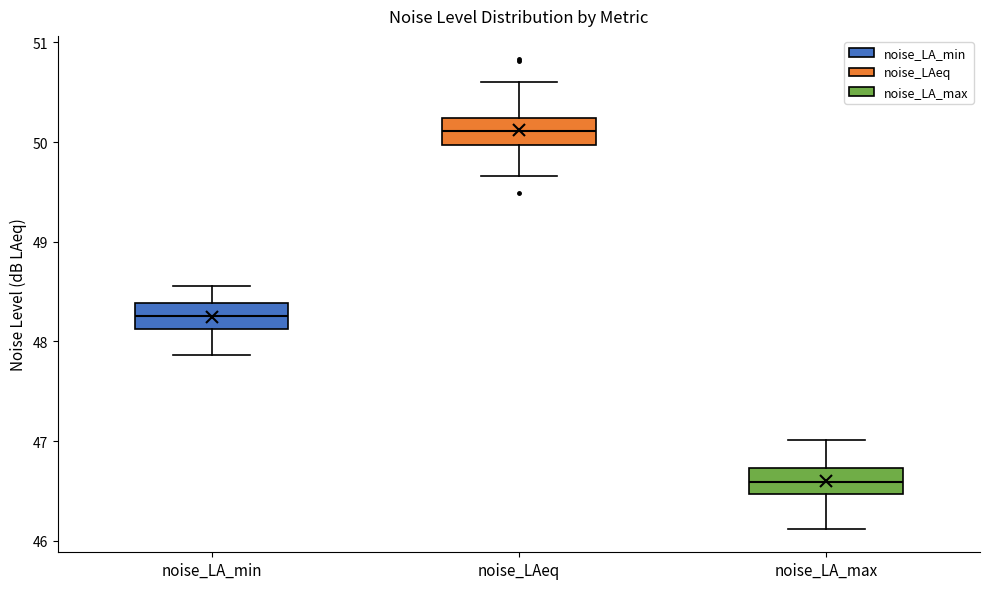

Which box has the highest median line?

noise_LAeq